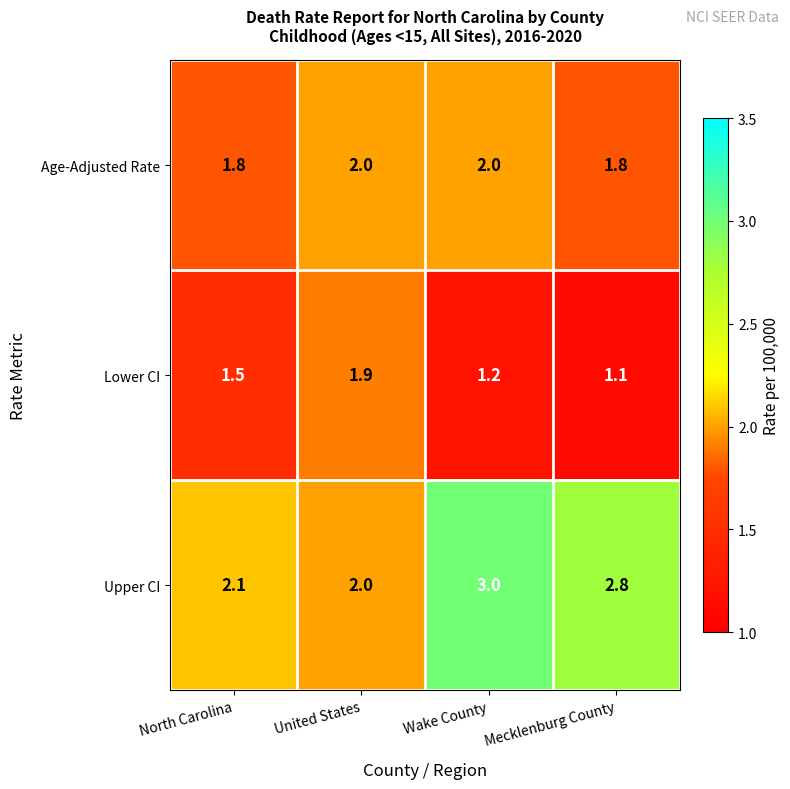

List the series in order of their overall mean, lowest first.

Lower CI, Age-Adjusted Rate, Upper CI